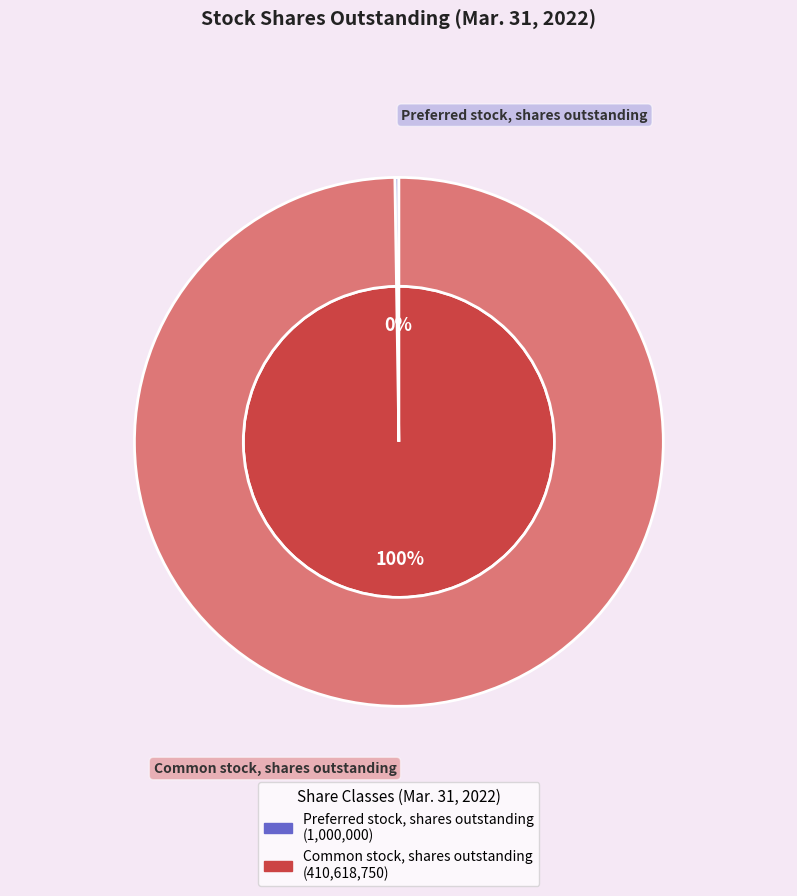

What is the smallest slice in the pie chart?

Preferred stock, shares outstanding